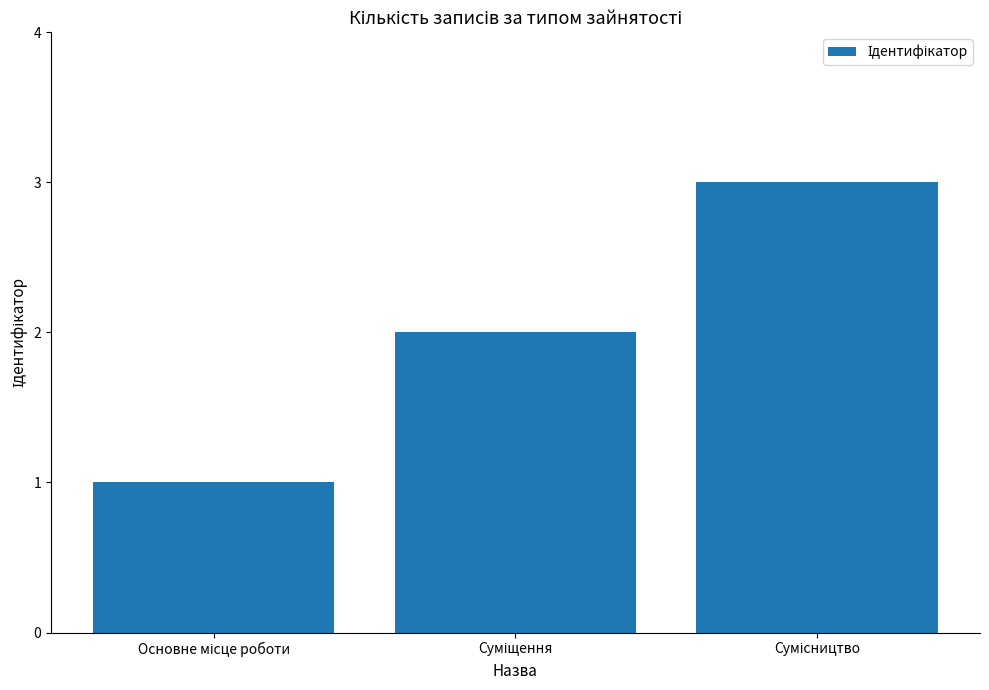

What is the value of the 2nd bar from the left?

2